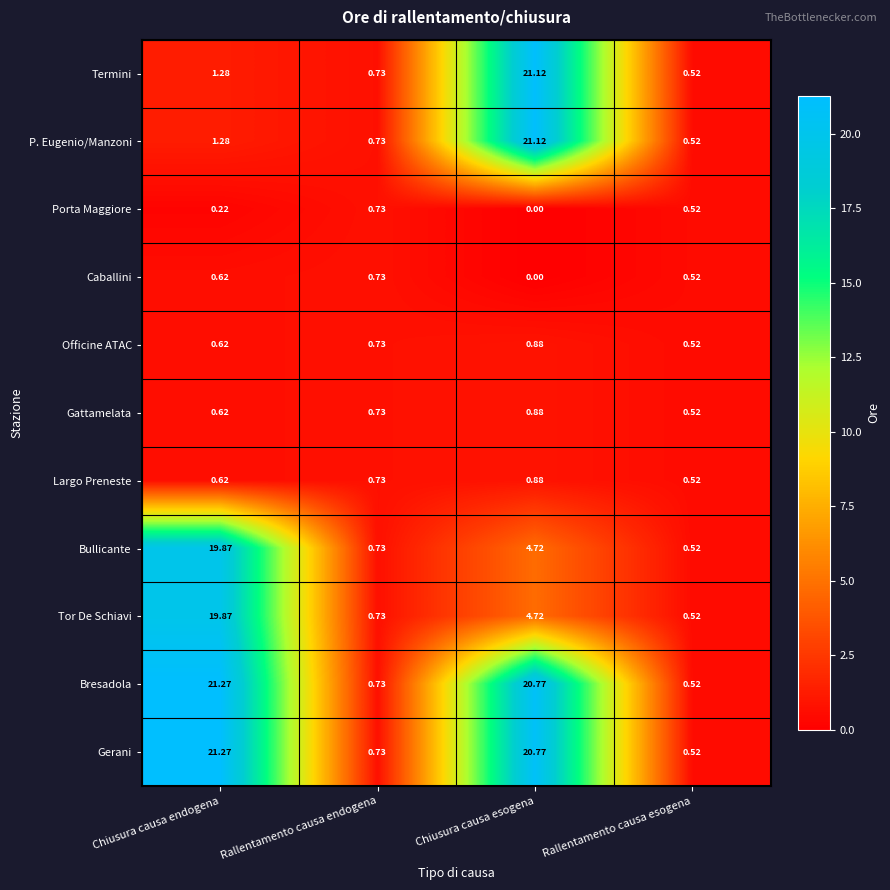

Which label corresponds to the smallest value in the chart?

Chiusura causa esogena